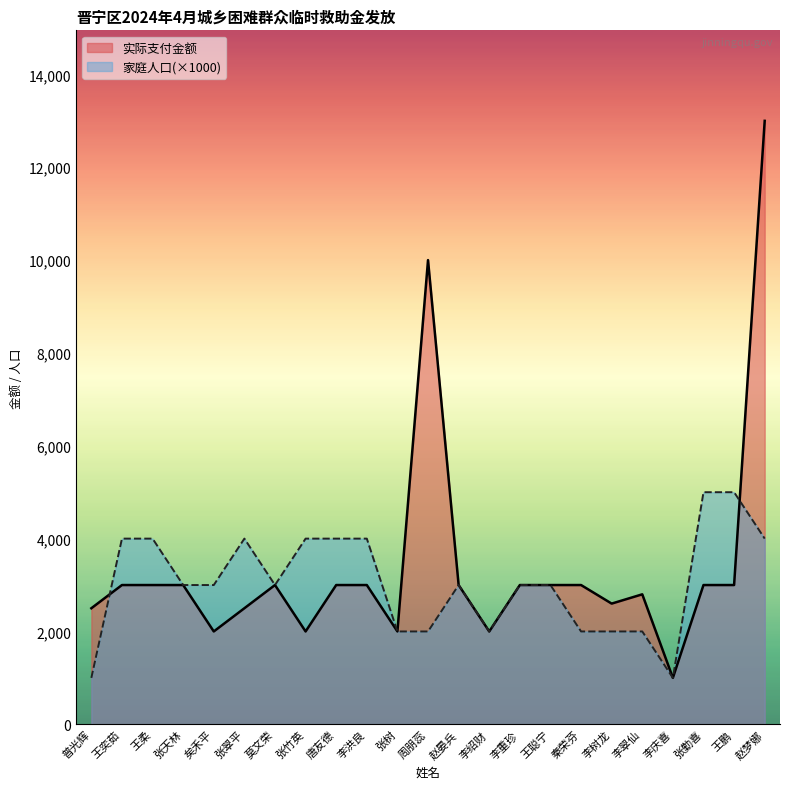

Is it true that 家庭人口 equals 3536 at 李树龙?

False